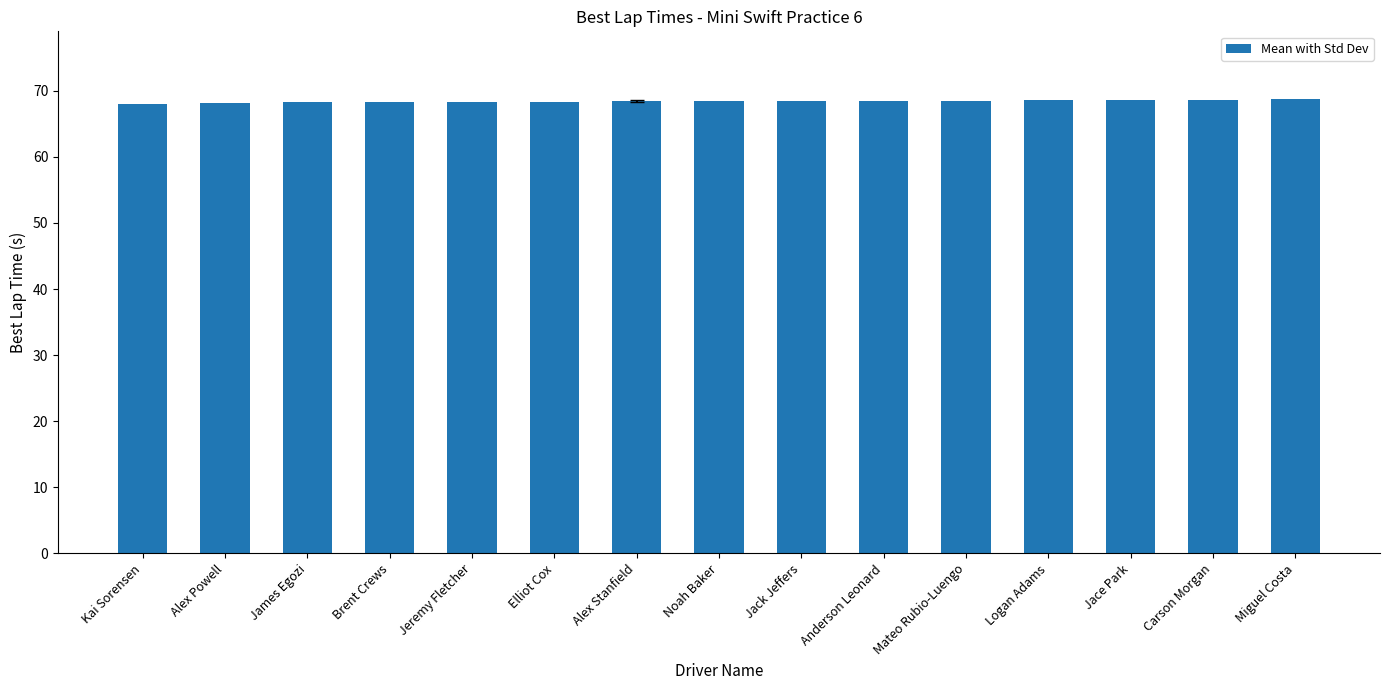

True or false: the data shows 68.1 at Kai Sorensen.

True